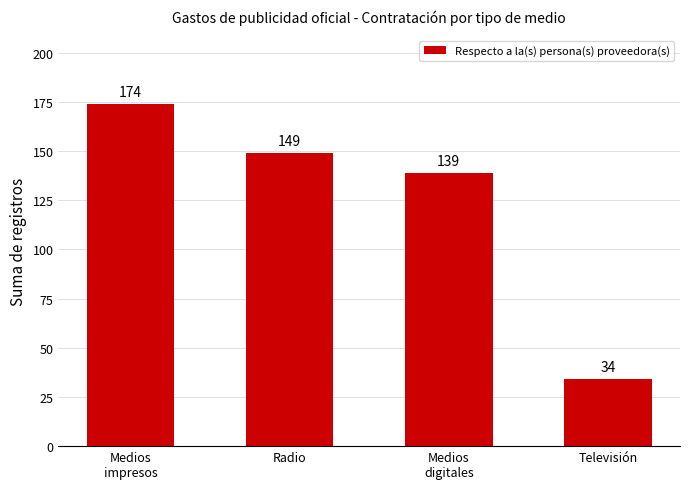

What is the label of the 1st bar from the right?

Televisión